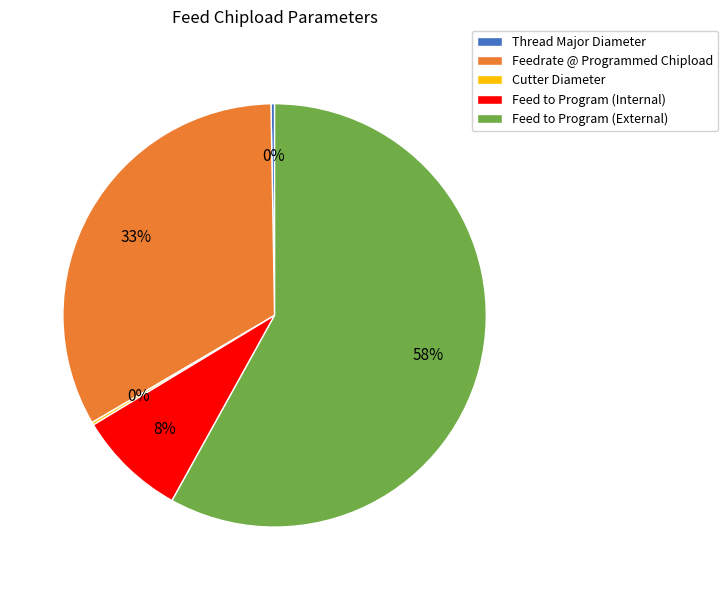

Is it true that Feedrate @ Programmed Chipload is 33% of the pie?

True